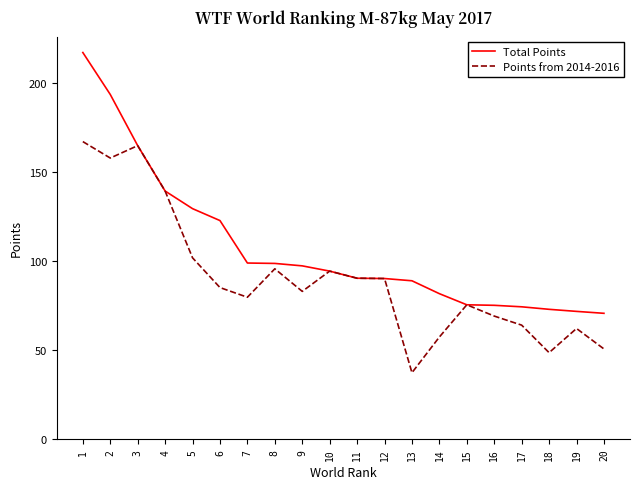

True or false: Points from 2014-2016 has more than 0 points higher than both neighbors.

True